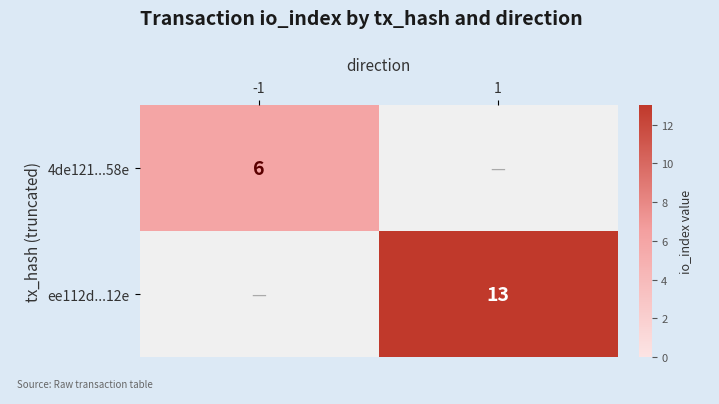

True or false: ee112d...12e has a value of 8 at 1.

False